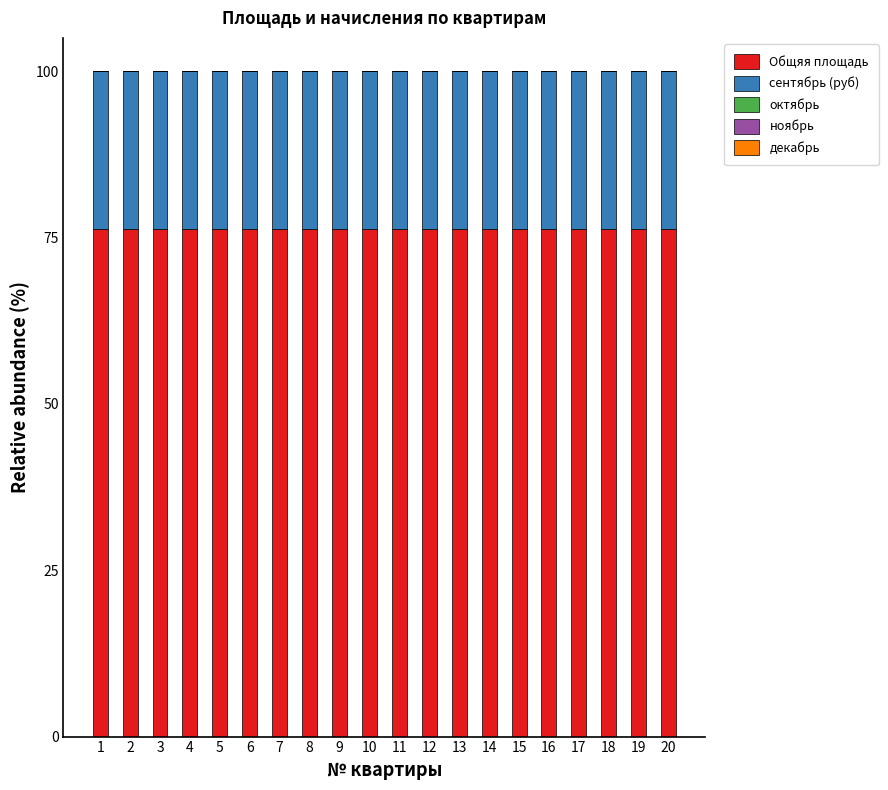

The value of Общяя площадь at 3 is 76.3. True or false?

True